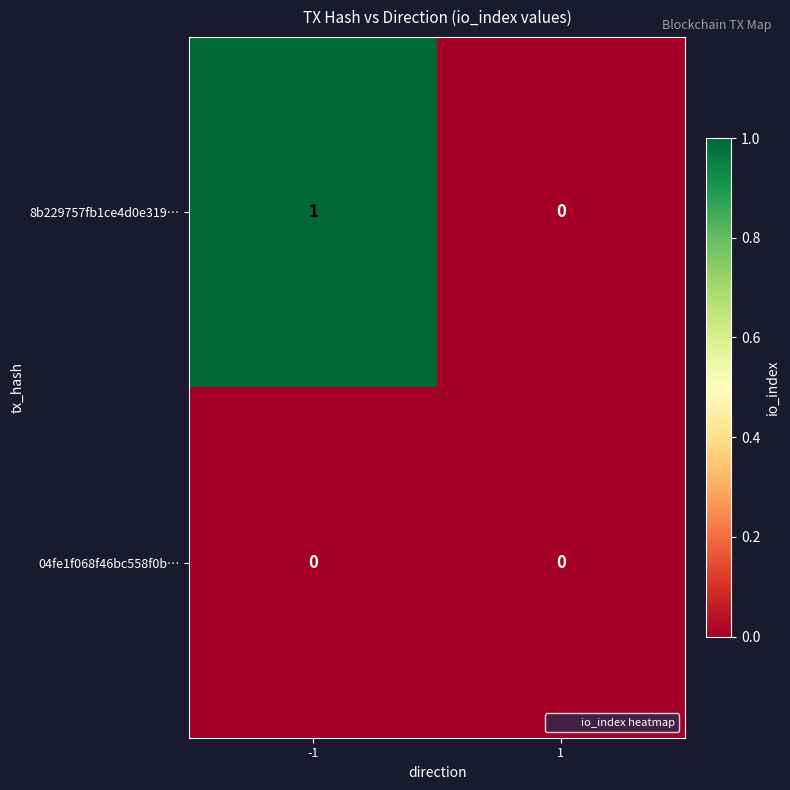

At -1, list the series in order from smallest to largest.

04fe1f068f46bc558f0b…, 8b229757fb1ce4d0e319…